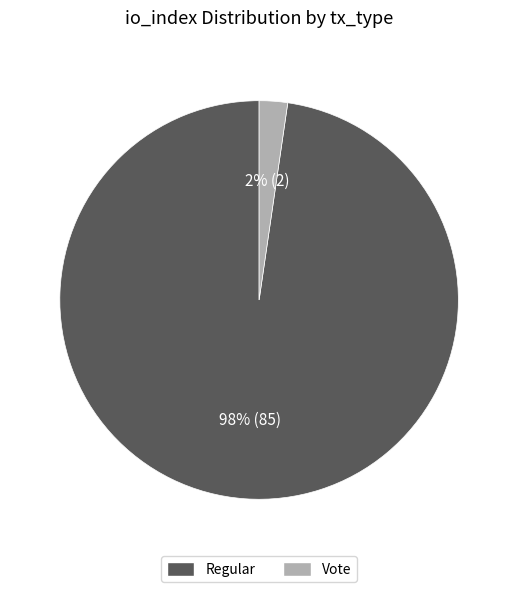

To the nearest percent, what is the combined percentage of Regular and Vote?

100%